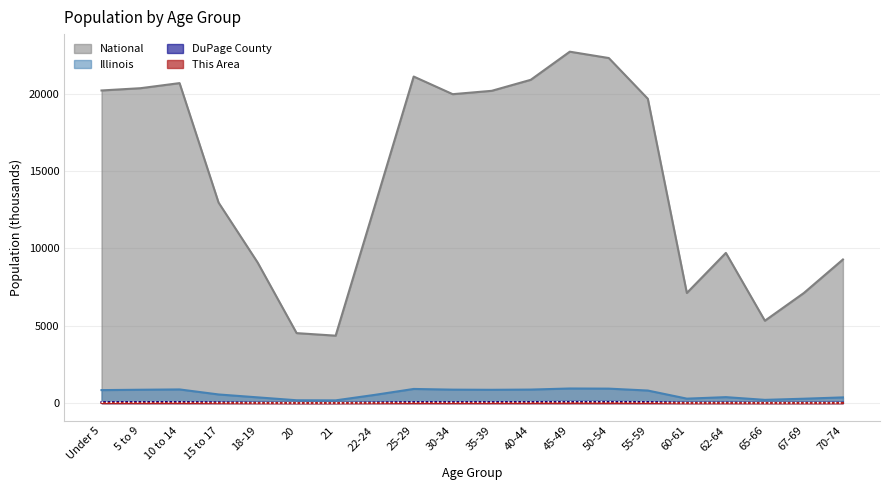

What value does the Illinois series have at 60-61?

284.2